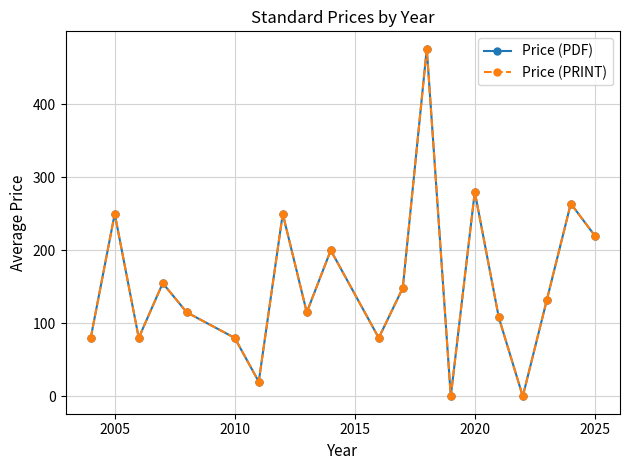

What is the average value of the Price (PRINT) series?

152.7